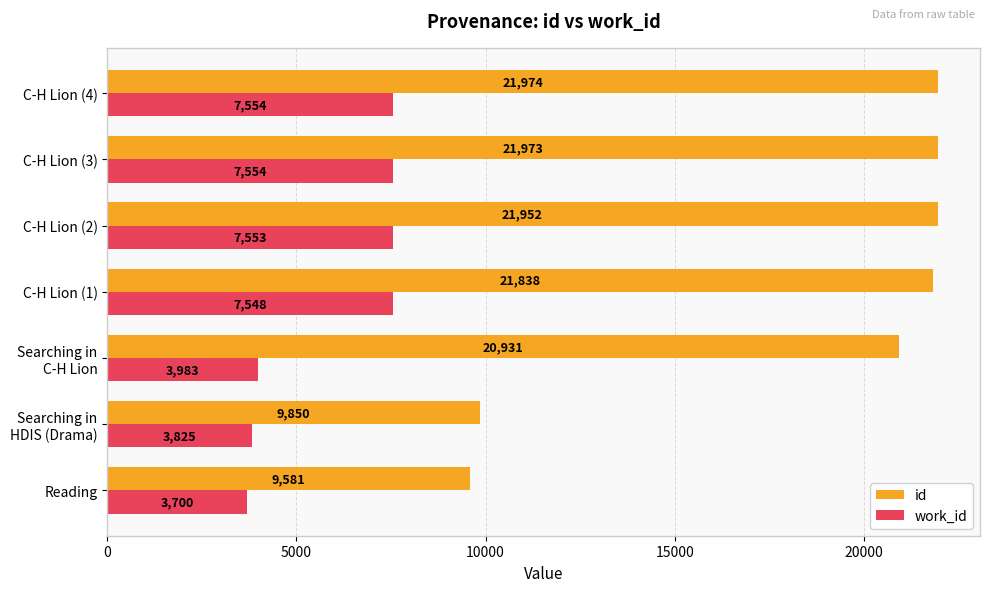

Read the work_id value at C-H Lion (3).

7554